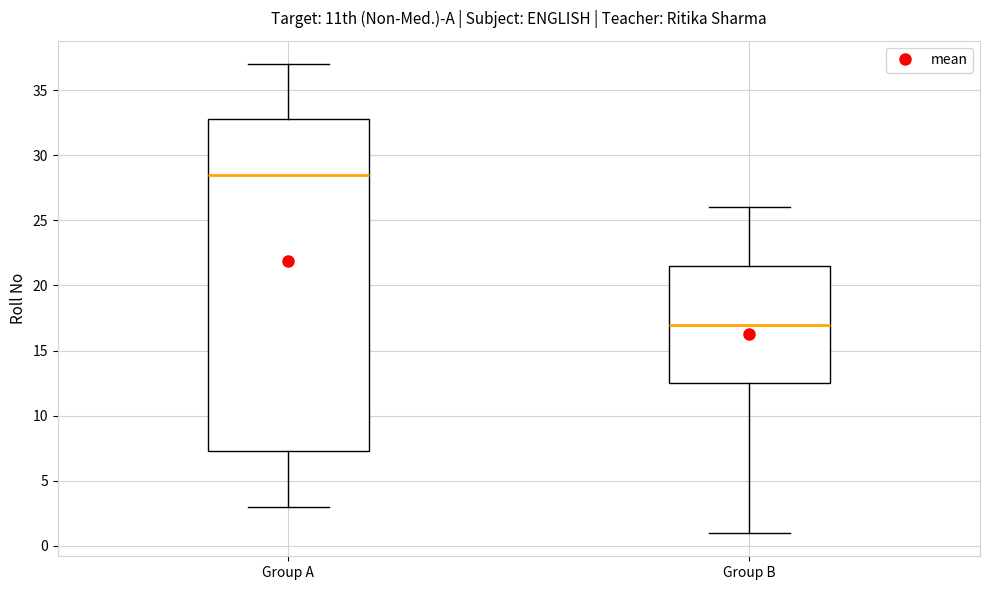

Reading left to right, read every box against the y-axis: the position of its median line, the range the box covers, and the ends of its whiskers. The values are not printed on the chart, so give them approximately, as read against the axis.

Group A: median 28.5, box 7.5 to 33.0, whiskers 3.0 to 37.0
Group B: median 17.0, box 12.5 to 21.5, whiskers 1.0 to 26.0